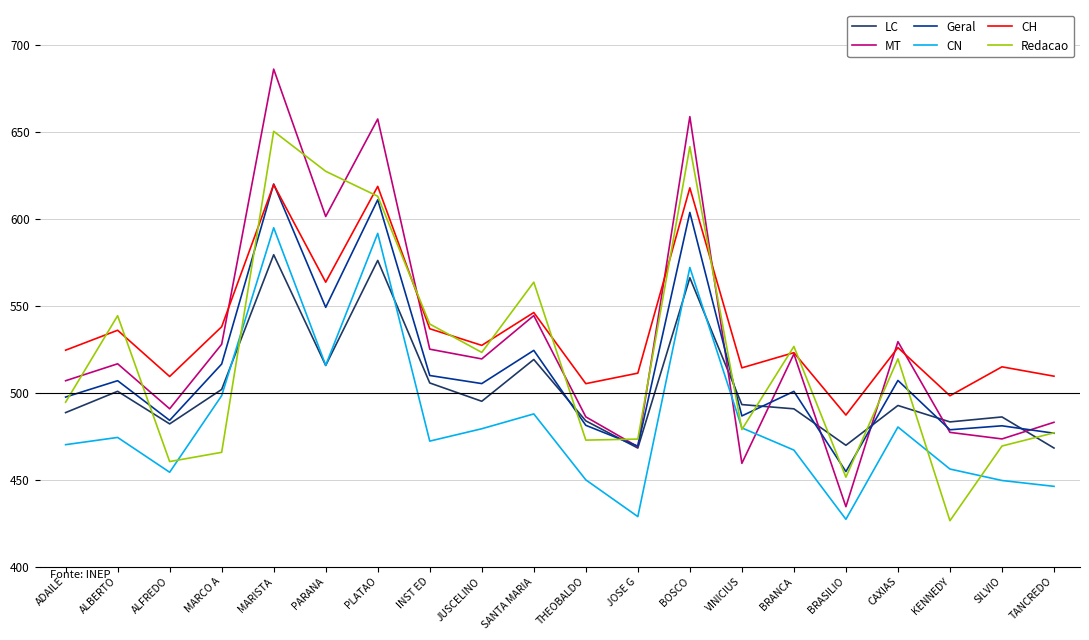

Which series has the largest range (max minus min)?

MT